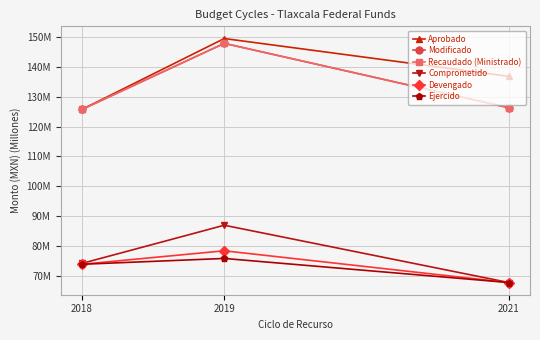

Is this an area chart (filled region under the line)?

No